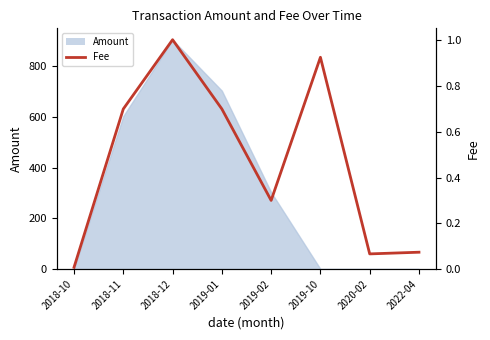

How many lines are shown in the chart?

1